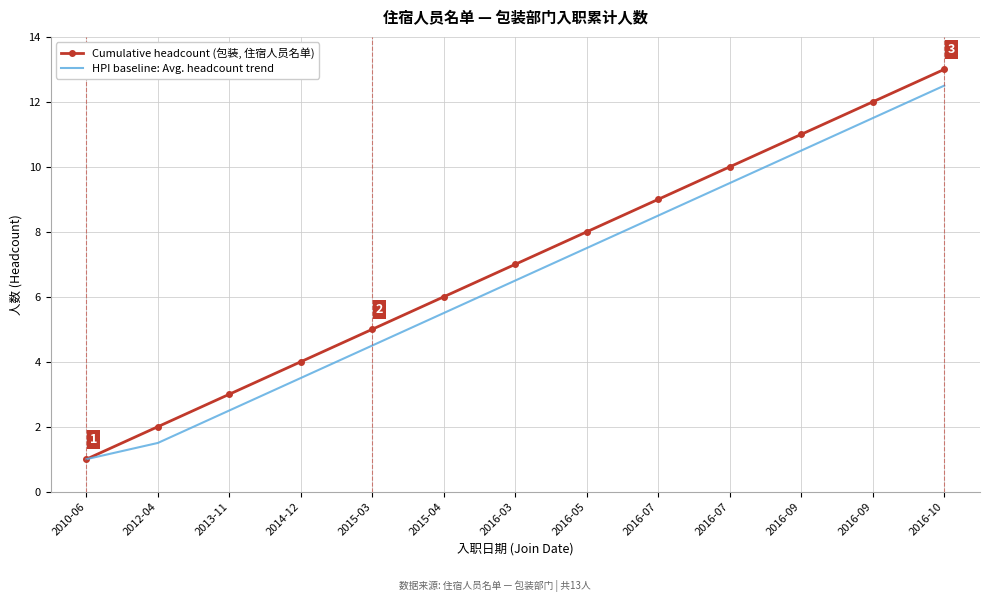

What are all the series names shown in the legend?

Cumulative headcount (包装, 住宿人员名单), HPI baseline: Avg. headcount trend